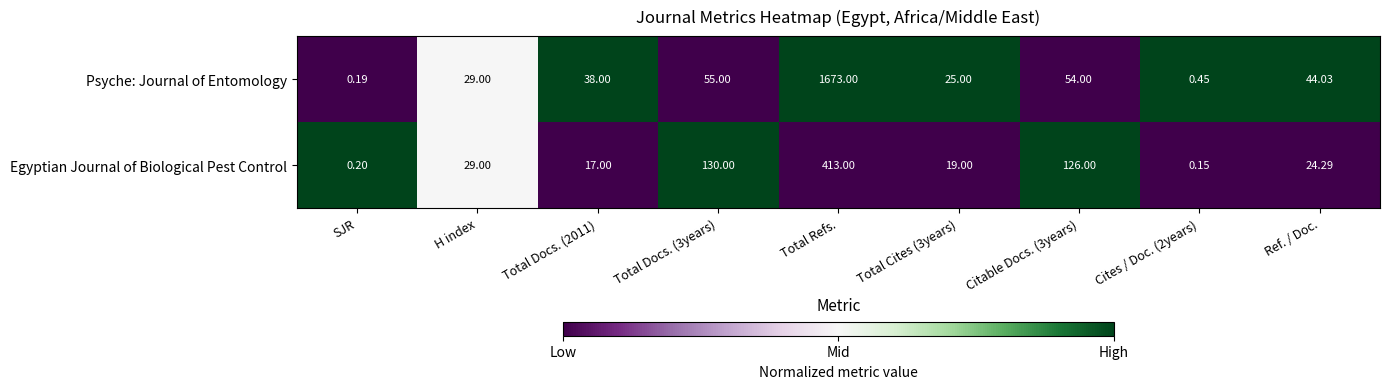

What is the total value across all series at Total Docs. (3years)?

185.0